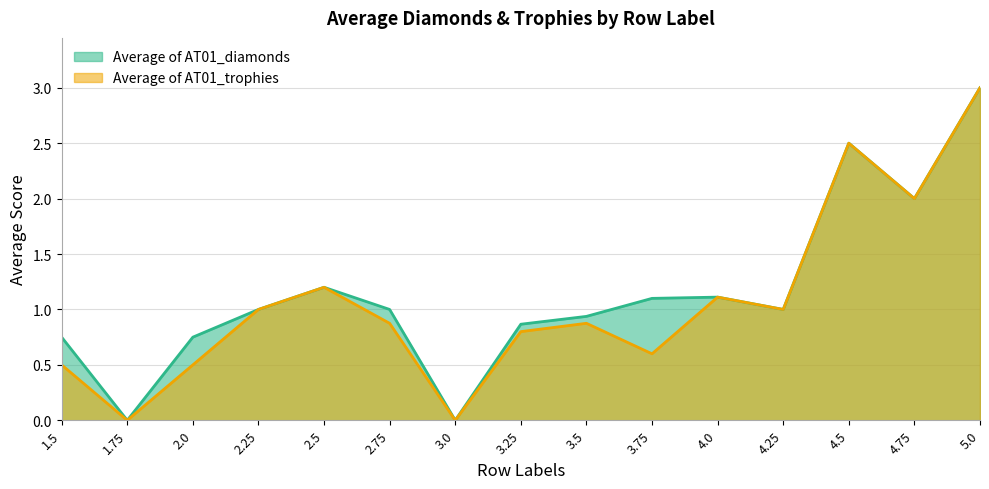

At which label does Average of AT01_diamonds first exceed 1?

2.5